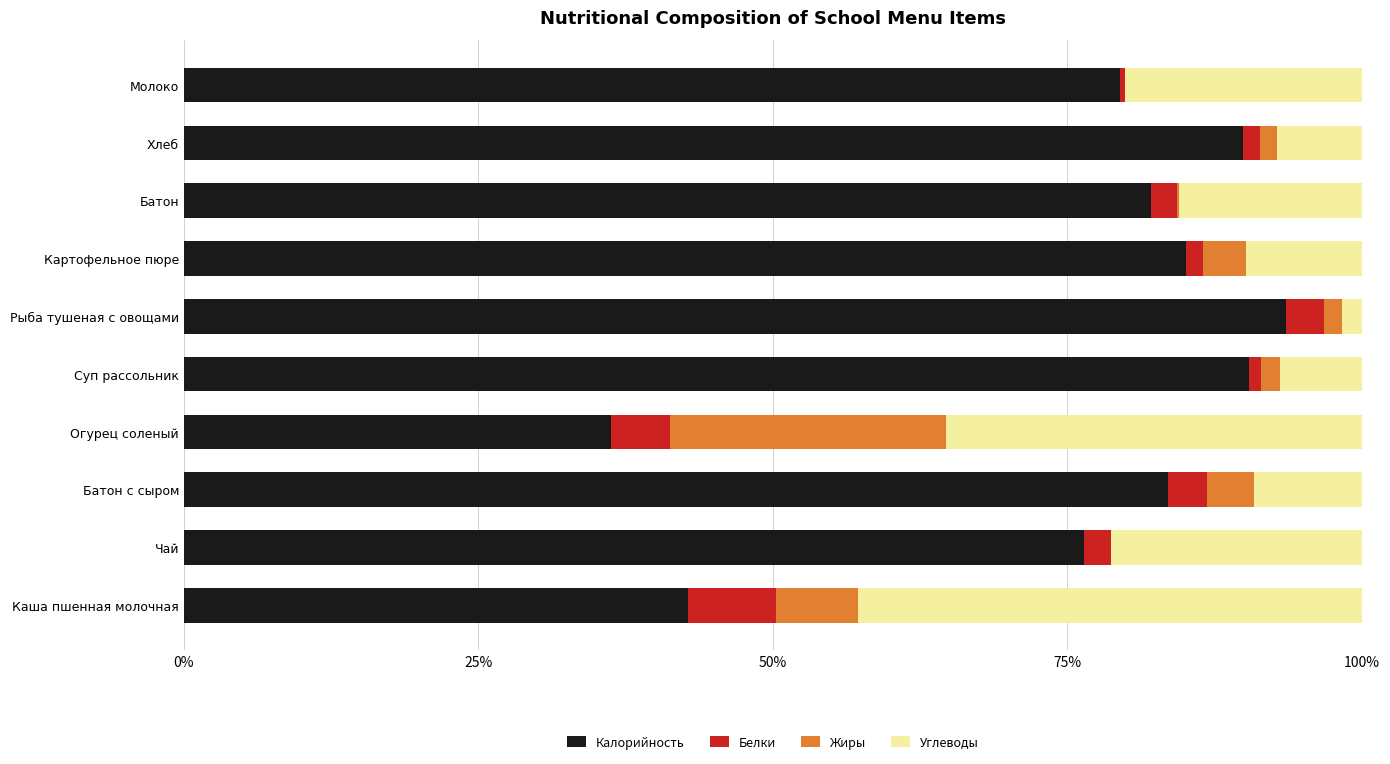

At which label does Калорийность reach its peak?

Рыба тушеная с овощами